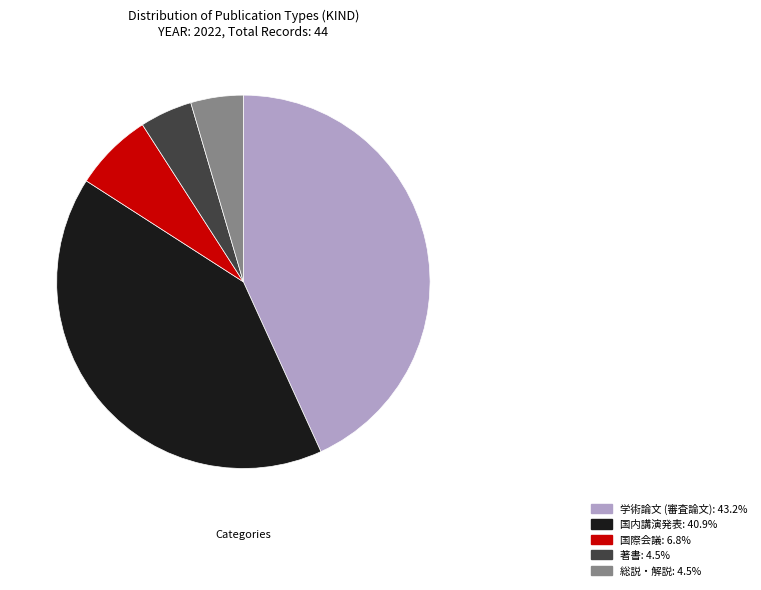

Combined, do 学術論文 (審査論文): 43.2% and 総説・解説: 4.5% account for over 50%?

No